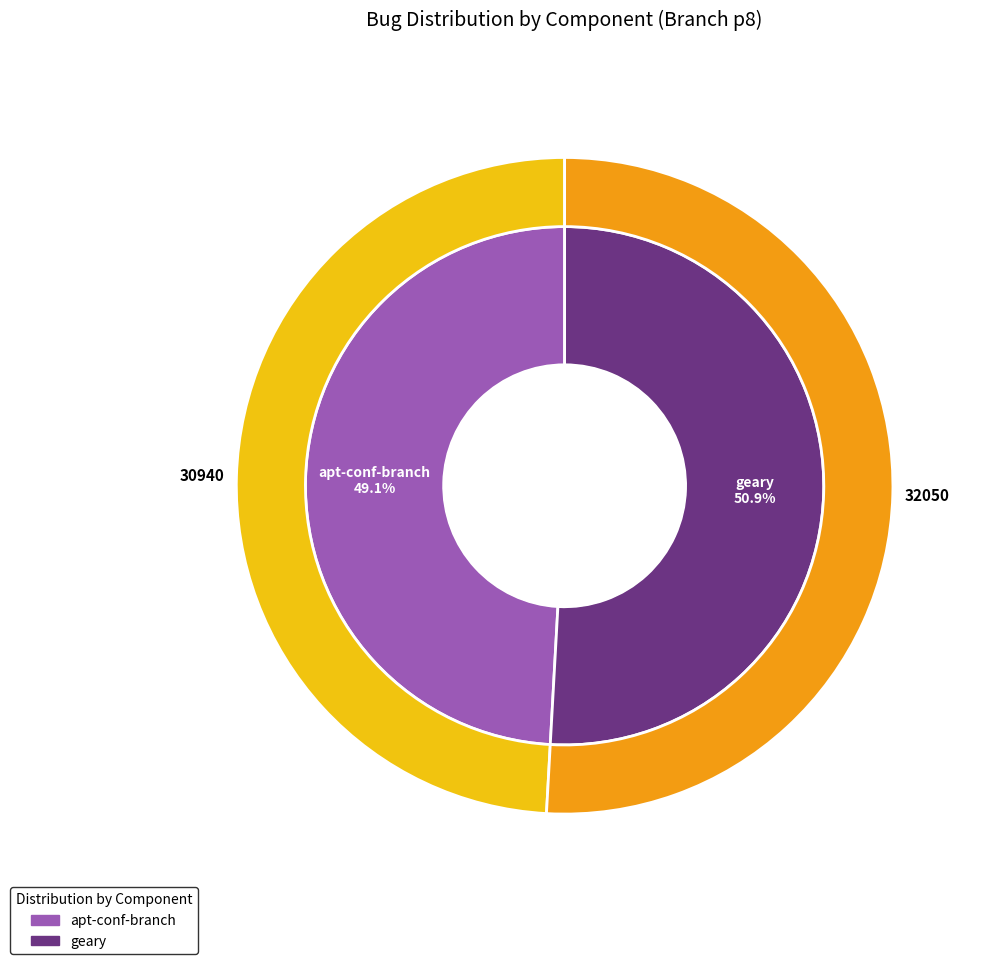

What percentage is the geary slice, to the nearest percent?

51%